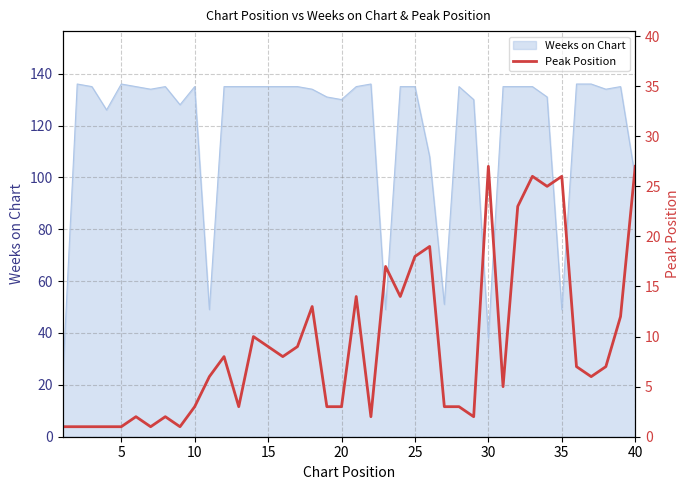

Reading left to right, transcribe all the data shown in this chart.

1	1	1	1	1	2	1	2	1	3	6	8	3	10	9	8	9	13	3	3	14	2	17	14	18	19	3	3	2	27	5	23	26	25	26	7	6	7	12	27